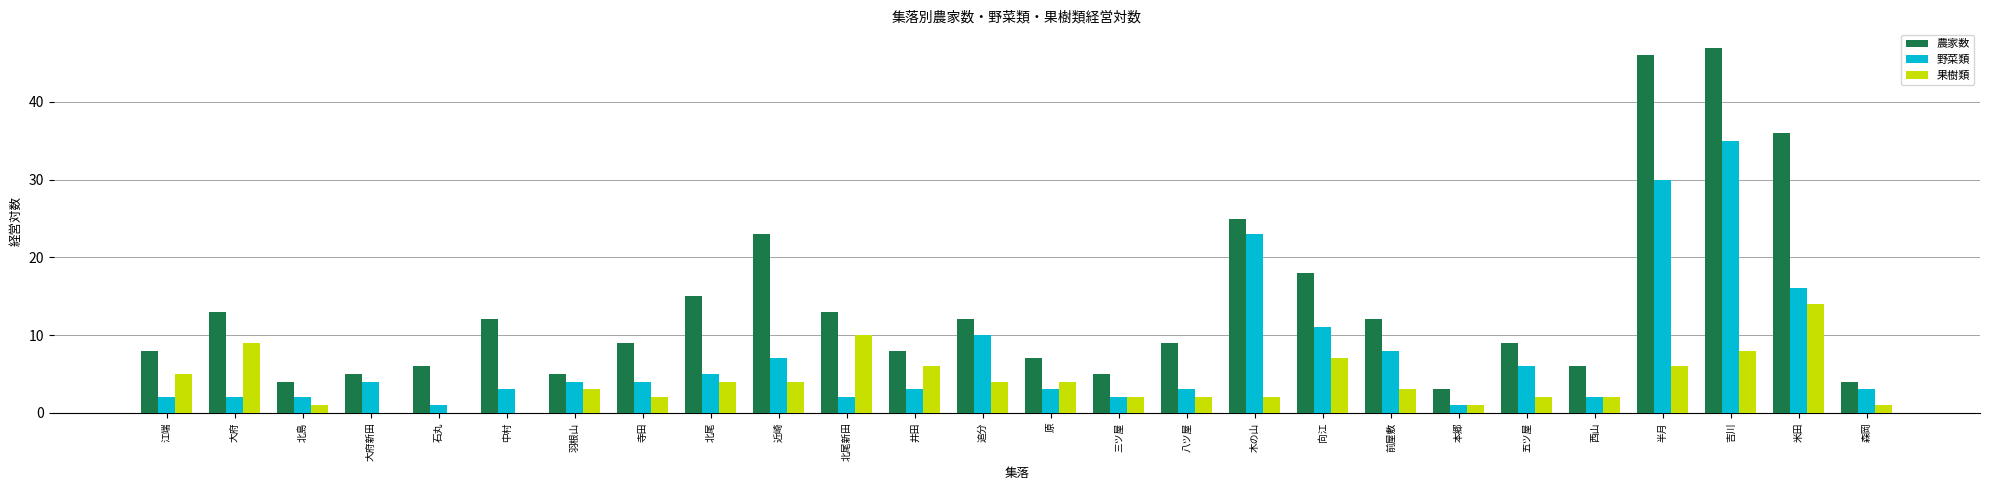

Read the 果樹類 value at 半月.

6